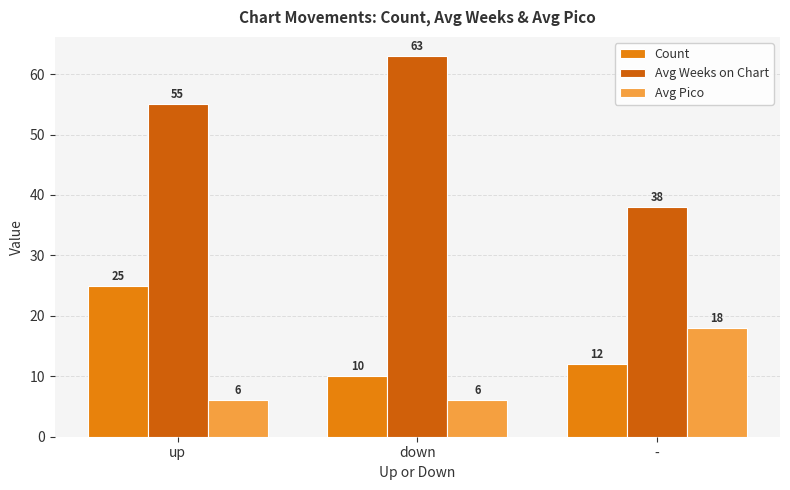

What is the difference between the maximum and minimum values in the Avg Weeks on Chart series?

25